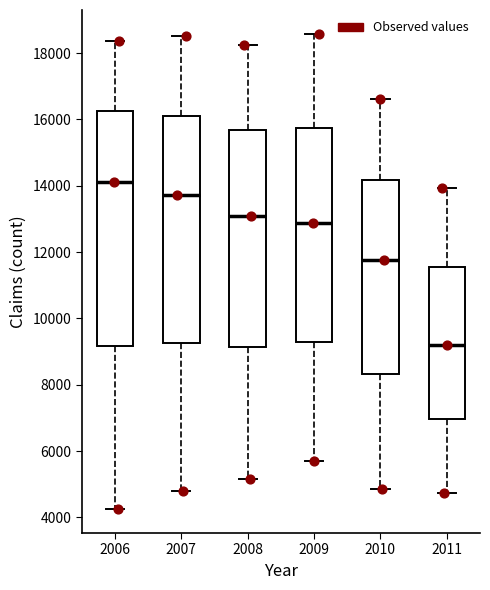

Reading left to right, read every box against the y-axis: the position of its median line, the range the box covers, and the ends of its whiskers. The values are not printed on the chart, so give them approximately, as read against the axis.

2006: median 14200, box 9200 to 16200, whiskers 4200 to 18400
2007: median 13800, box 9200 to 16200, whiskers 4800 to 18600
2008: median 13000, box 9200 to 15600, whiskers 5200 to 18200
2009: median 12800, box 9200 to 15800, whiskers 5600 to 18600
2010: median 11800, box 8400 to 14200, whiskers 4800 to 16600
2011: median 9200, box 7000 to 11600, whiskers 4800 to 14000